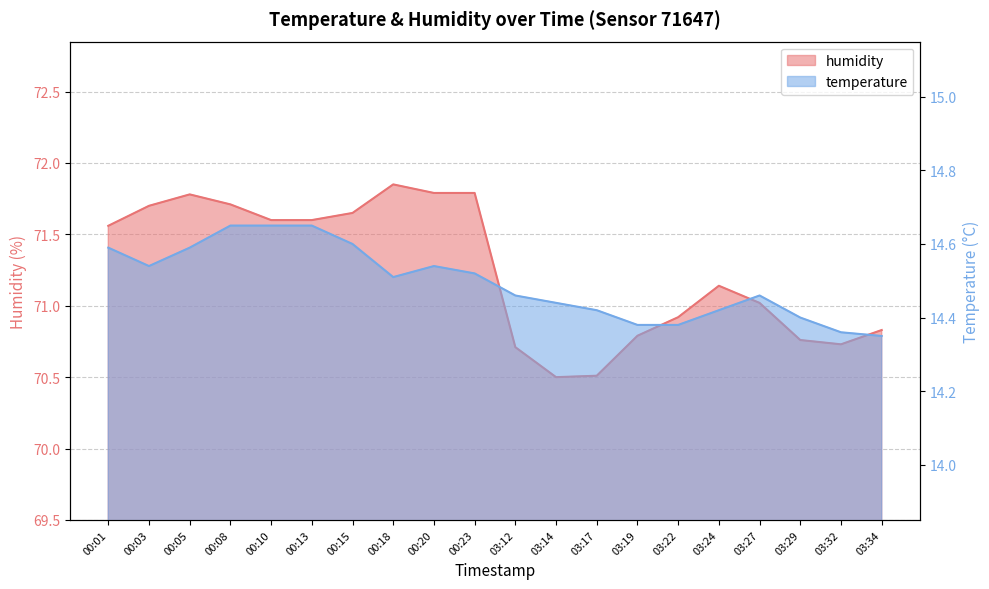

At which category does temperature reach its first local valley?

00:03